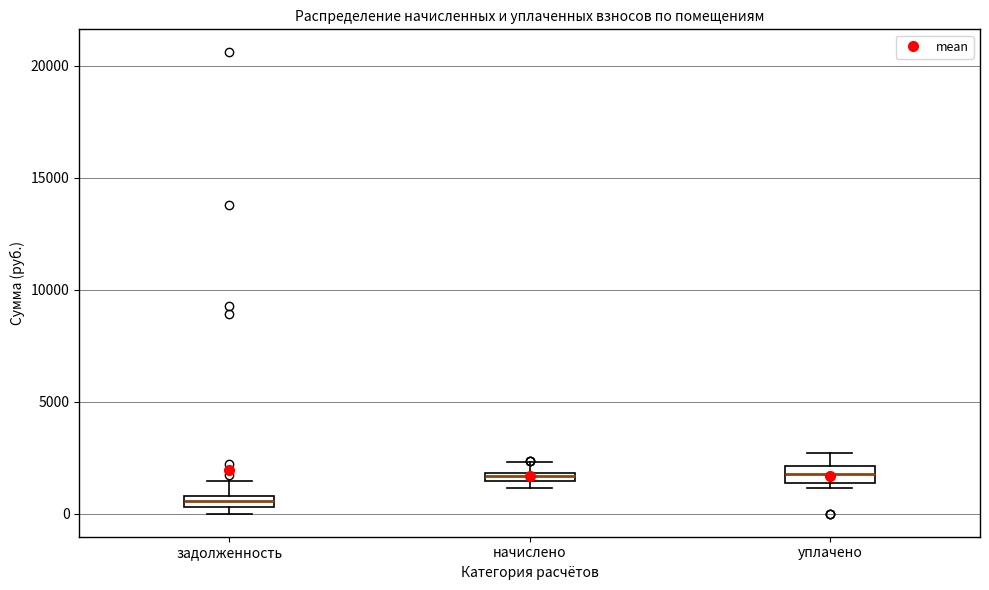

Which box's median line is the lowest?

задолженность